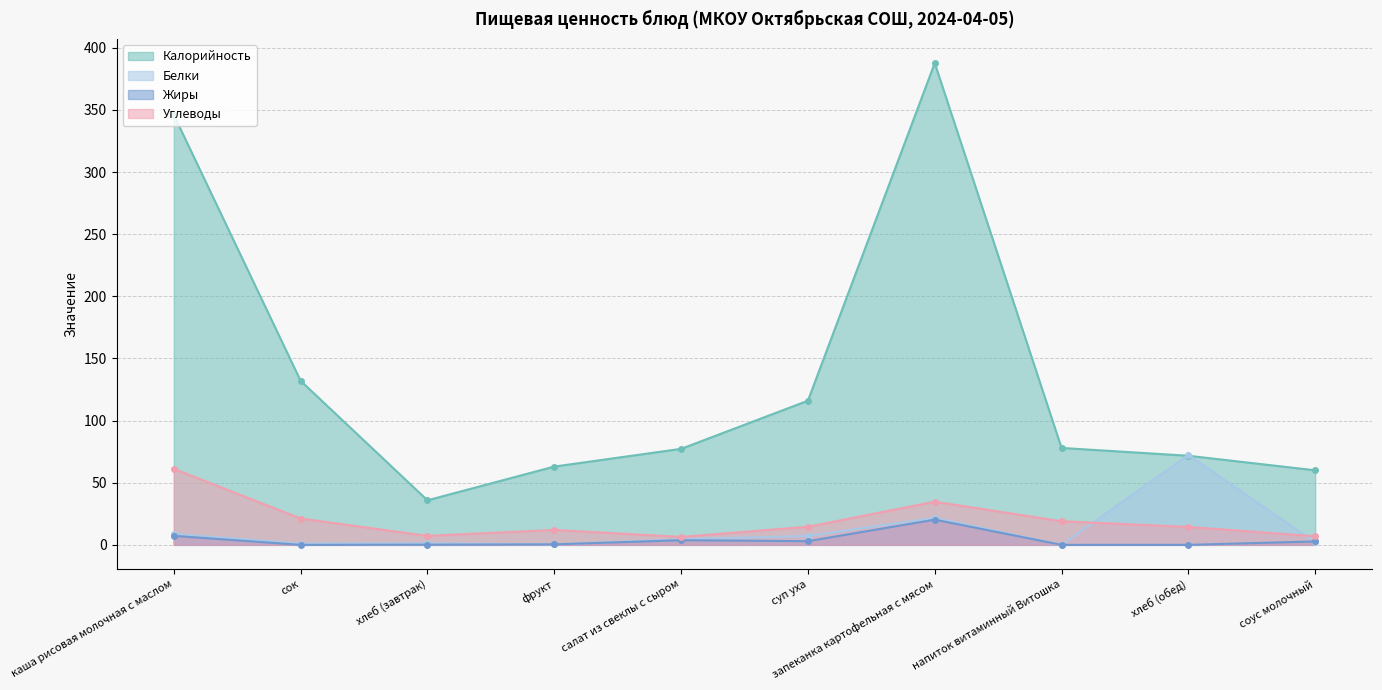

At which category does Калорийность reach its first local valley?

хлеб (завтрак)